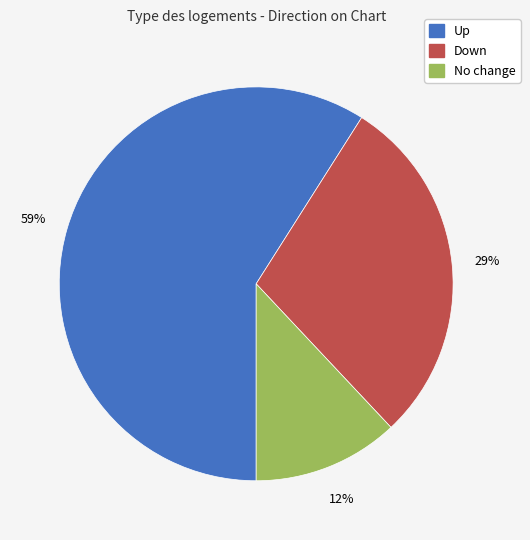

To the nearest percent, what is the average slice percentage?

33%